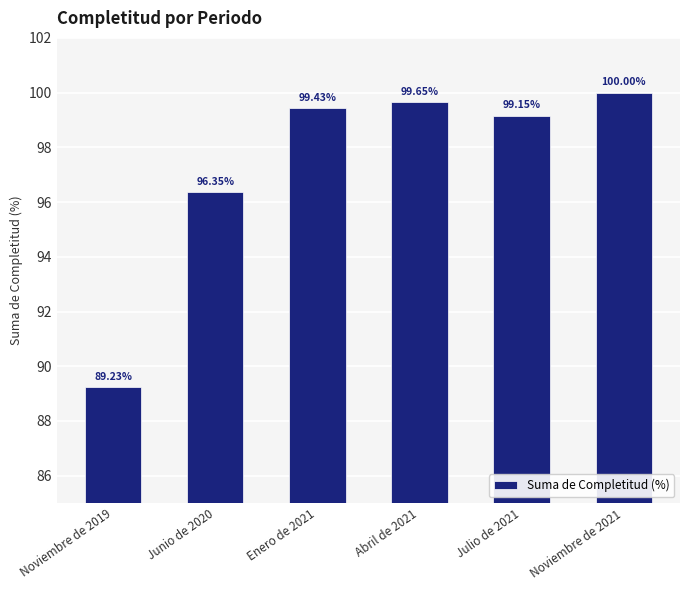

What is the ratio of the value at Enero de 2021 to the value at Julio de 2021?

1.0